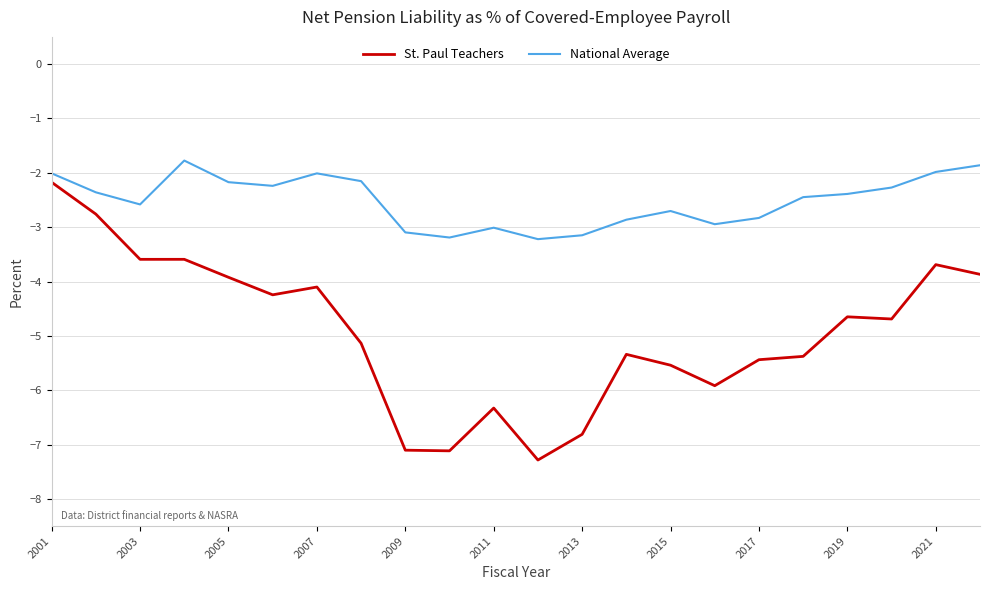

Which series has the largest total across all categories?

National Average